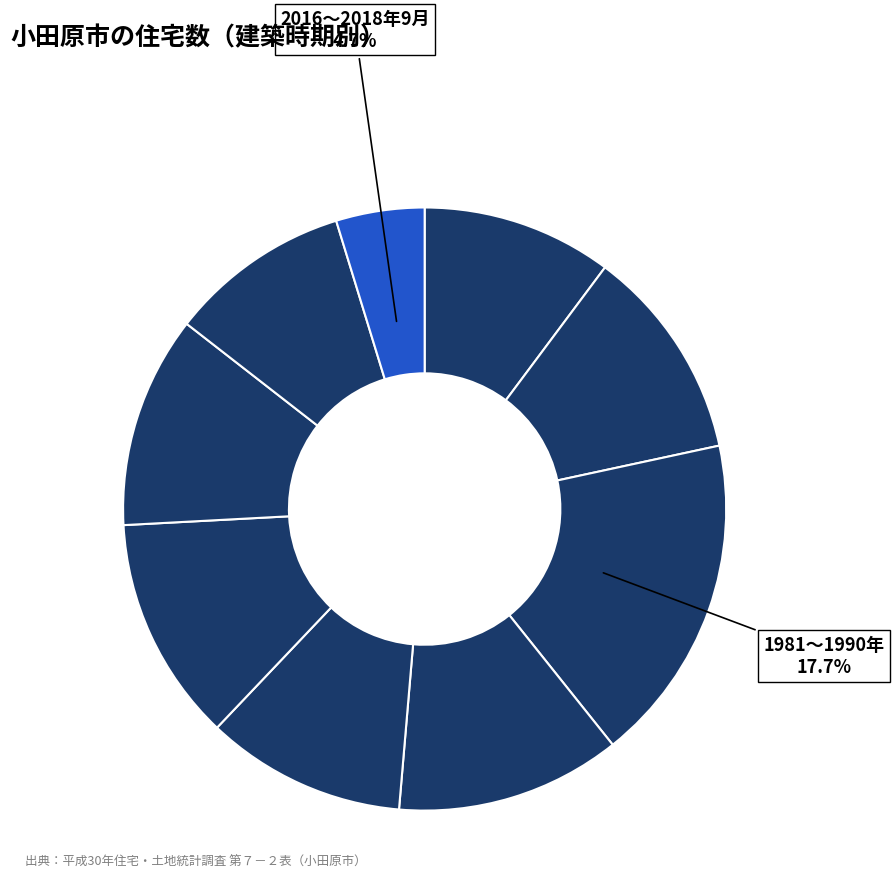

Count the number of slices in the pie.

9